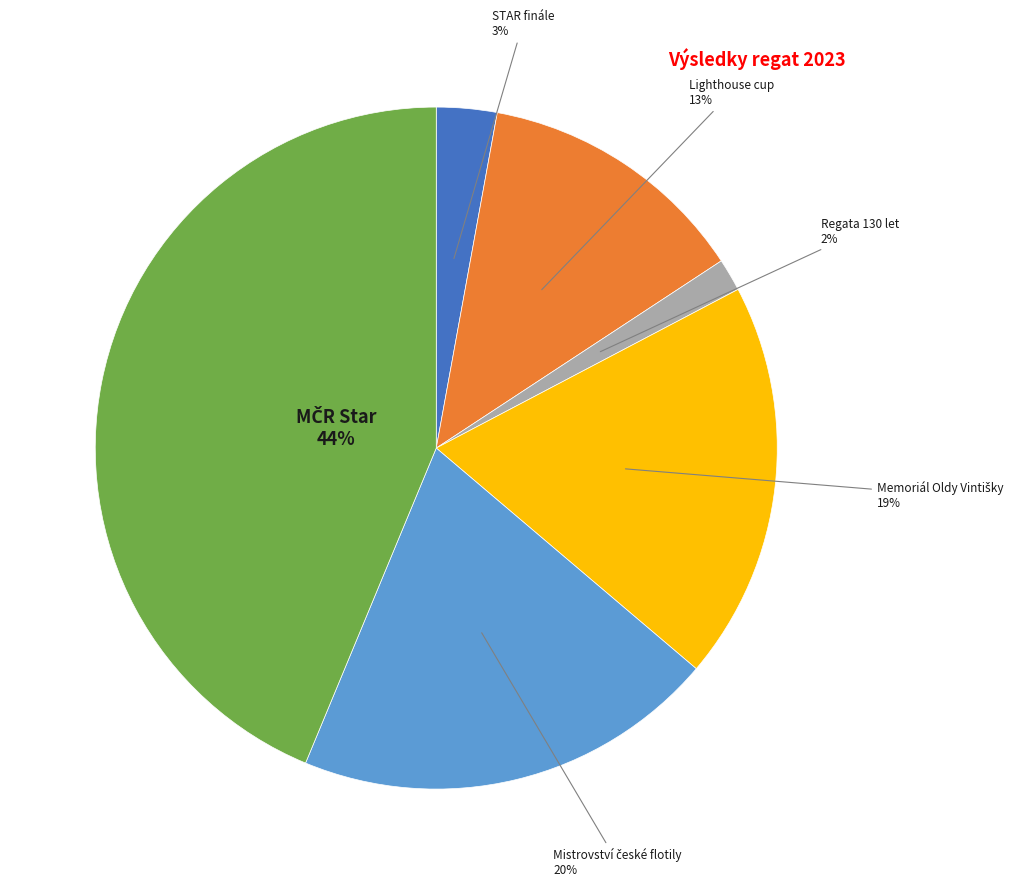

To the nearest percent, what is the difference between the largest and smallest slice percentages?

42%